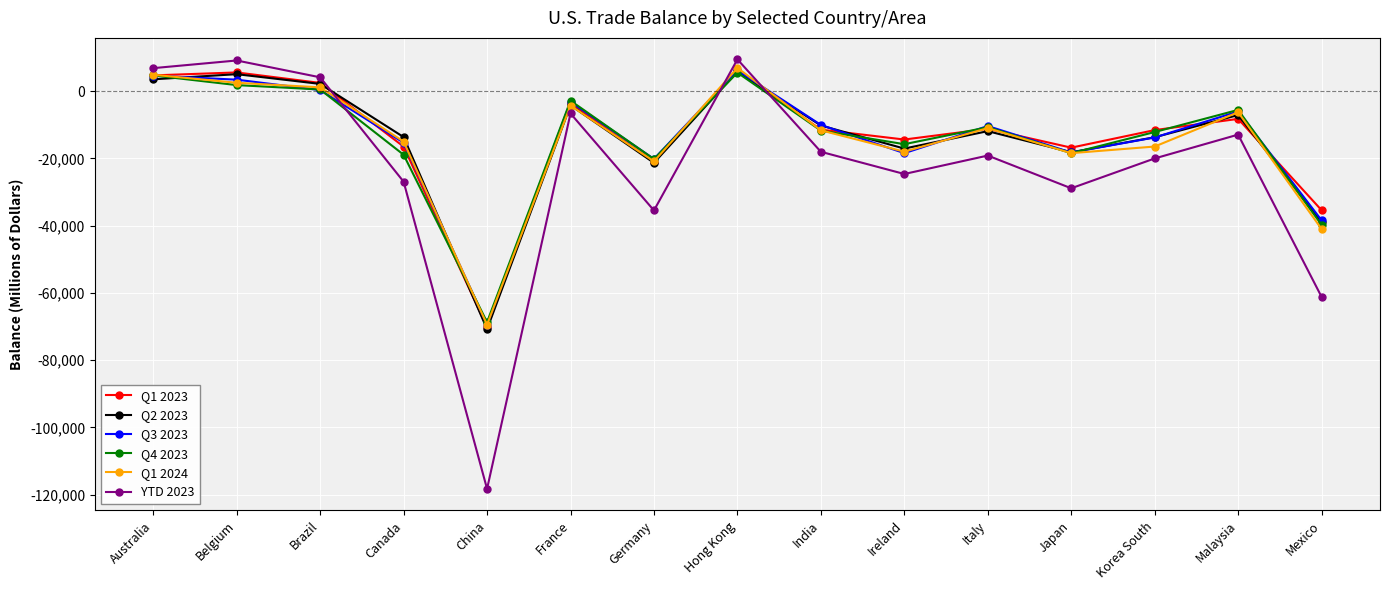

True or false: Q2 2023 has a value of -7068 at Malaysia.

True